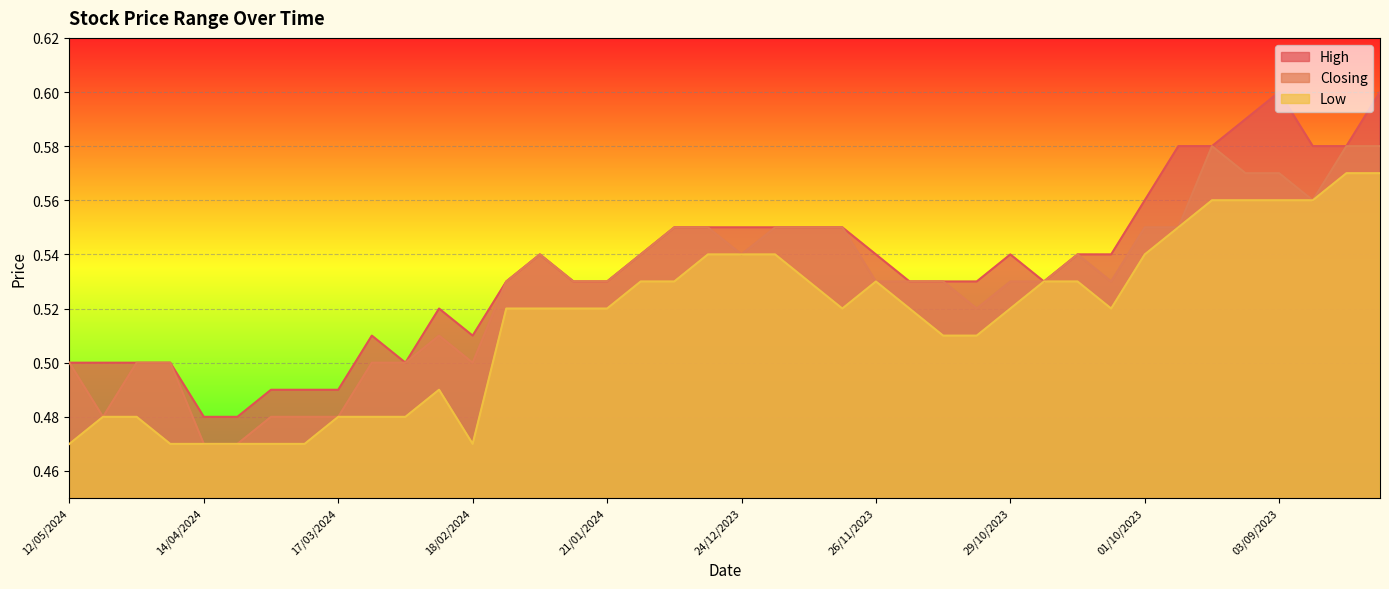

What is the greatest value displayed?

0.6